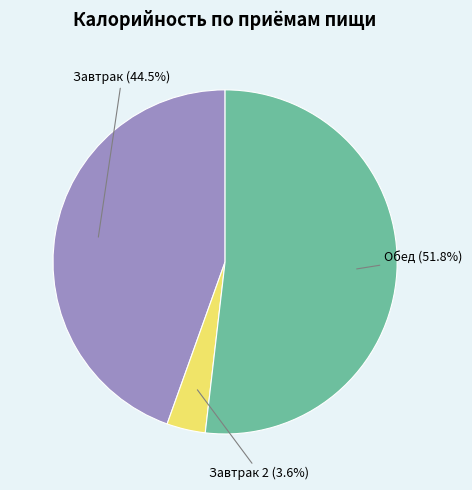

What is the smallest slice in the pie chart?

Завтрак 2